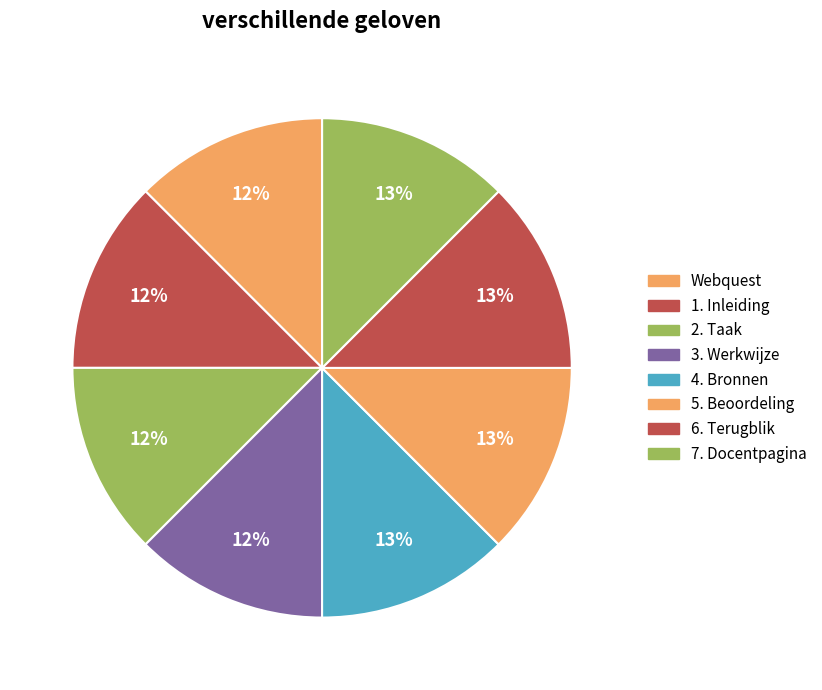

To the nearest percent, what is the average slice percentage?

12%